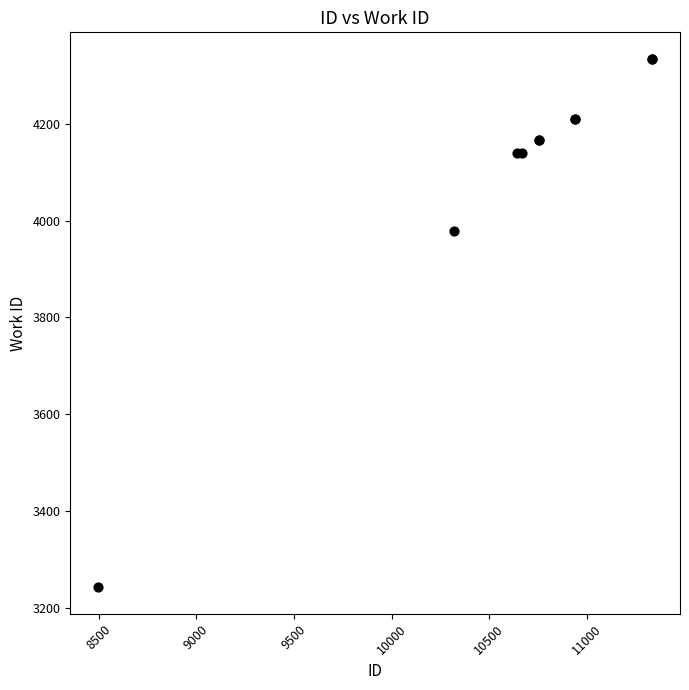

What Y value in the scatter plot is closest to 3788?

3978